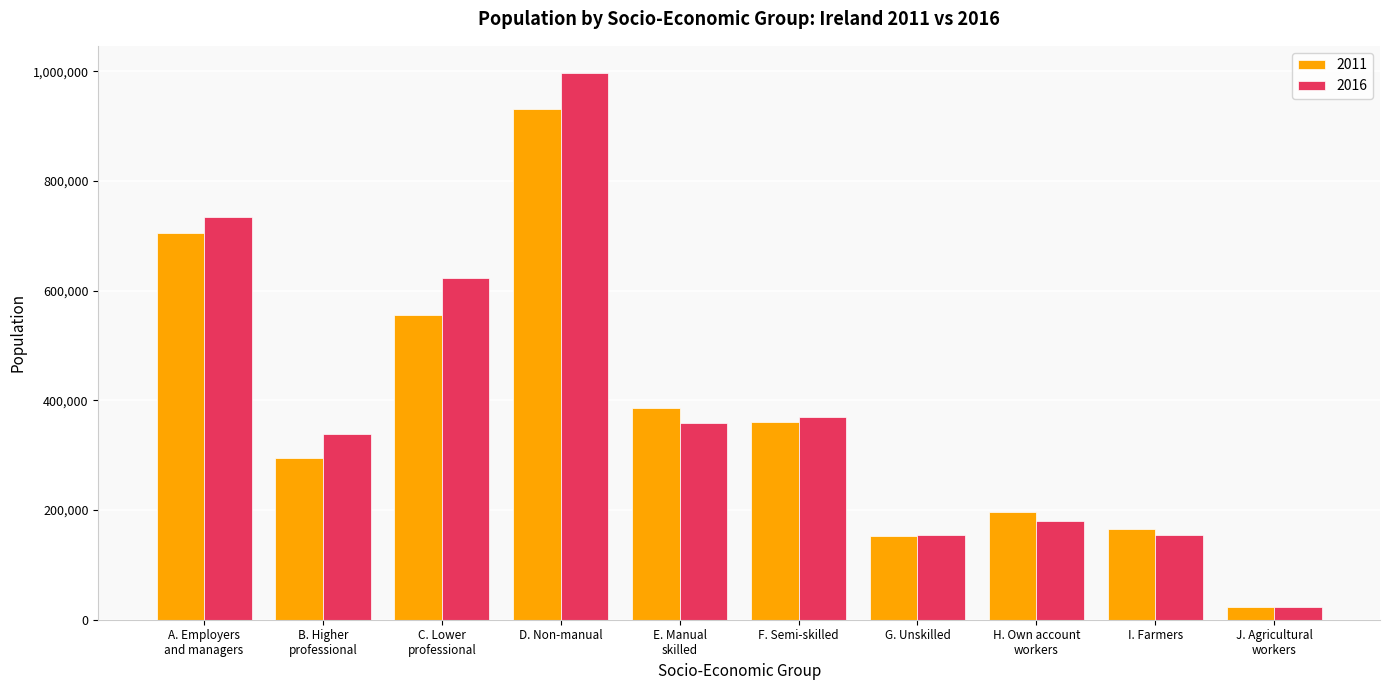

Read the 2016 value at G. Unskilled.

153784